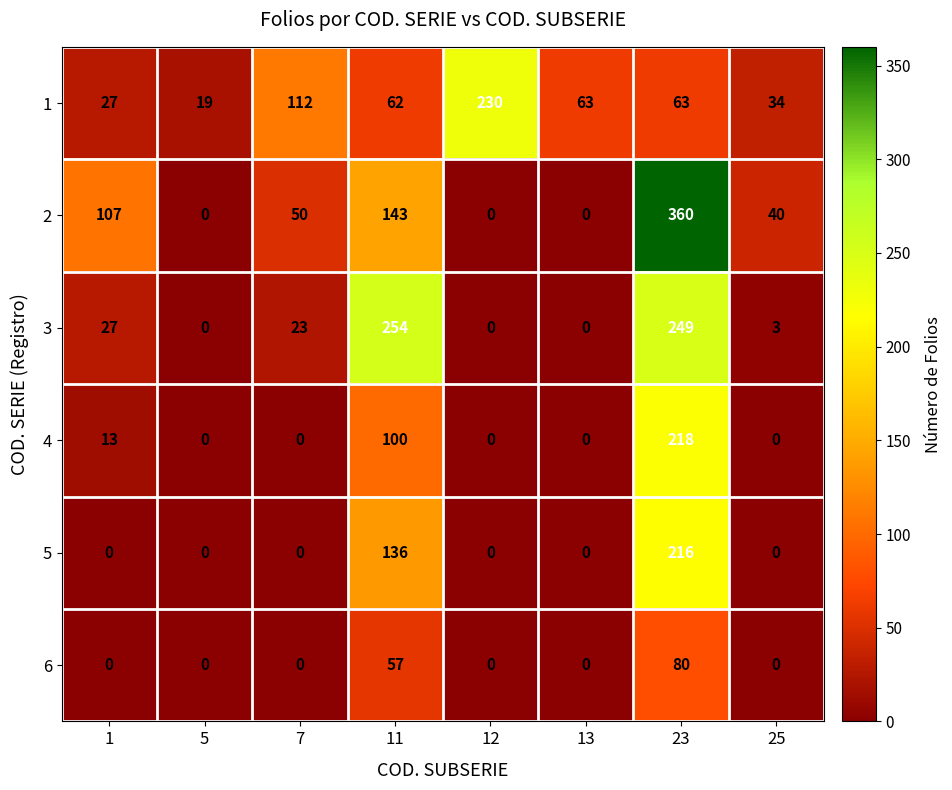

How many values in 4 are above zero?

3